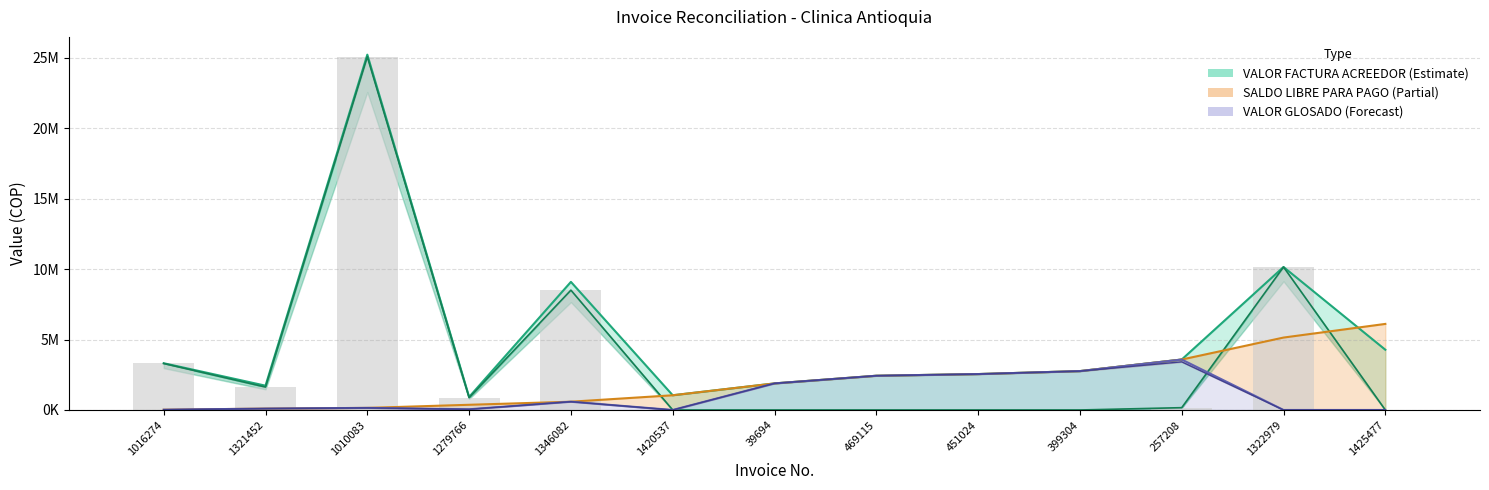

Which category has the lowest value across all series?

1420537